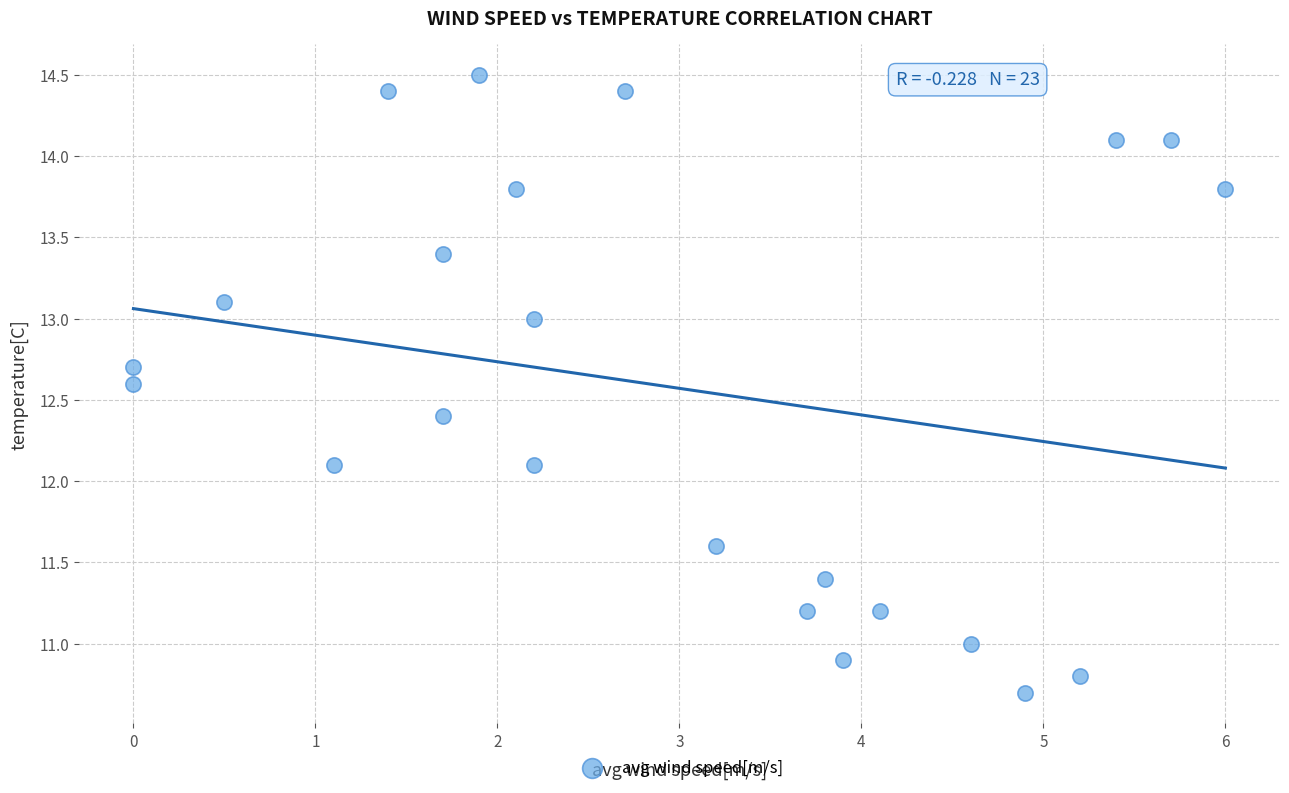

What is the range of X values (max minus min)?

6.0